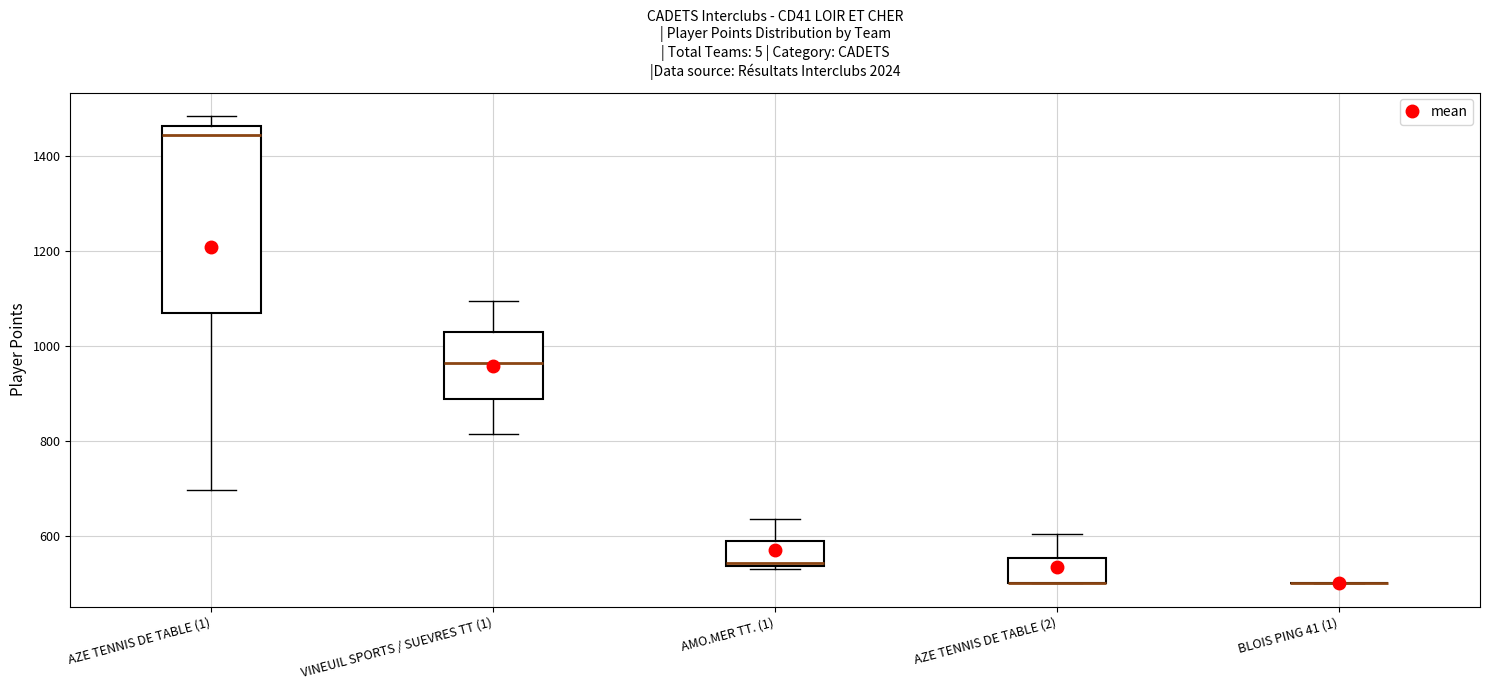

Which box is the tallest, from its lower edge to its upper edge?

AZE TENNIS DE TABLE (1)